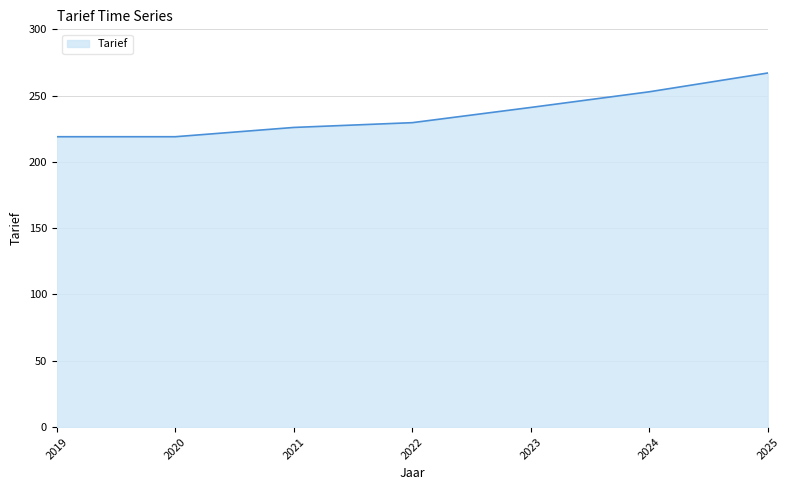

The value at 2023 is 370.5. True or false?

False